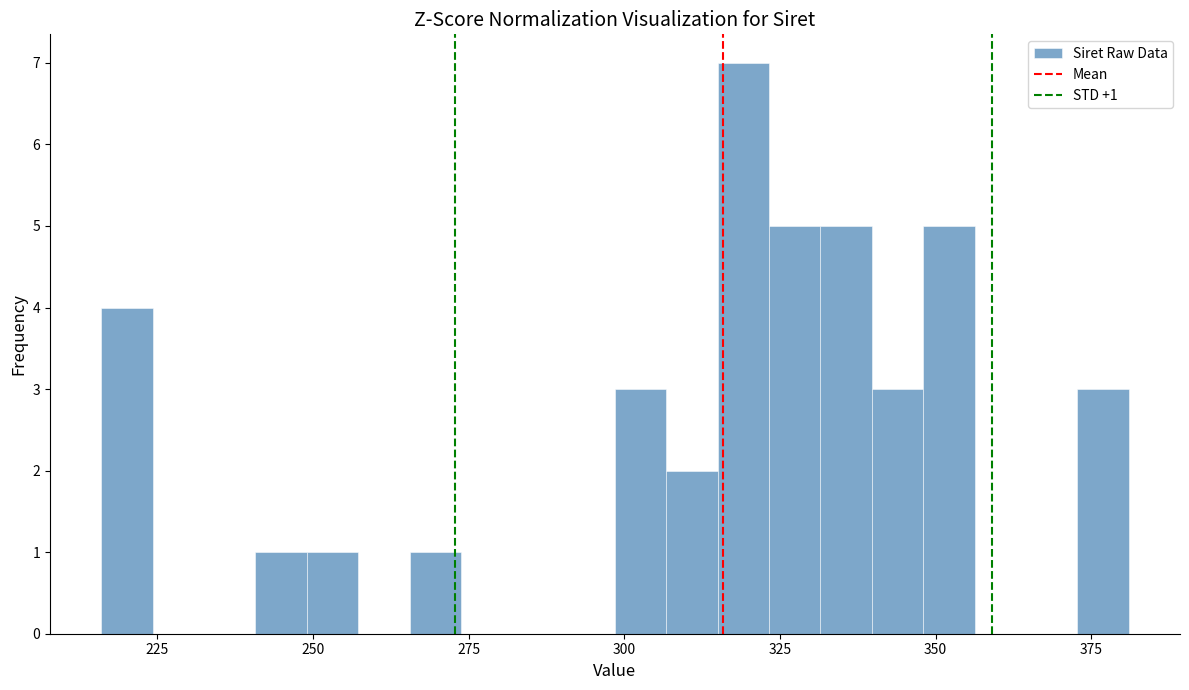

Read against the x-axis, roughly where is the centre of the tallest bar?

320